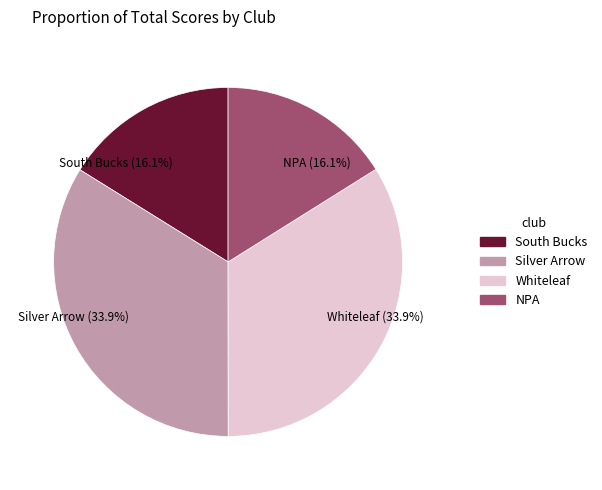

What is the total percentage of Whiteleaf (33.9%) and NPA (16.1%)?

50.0%